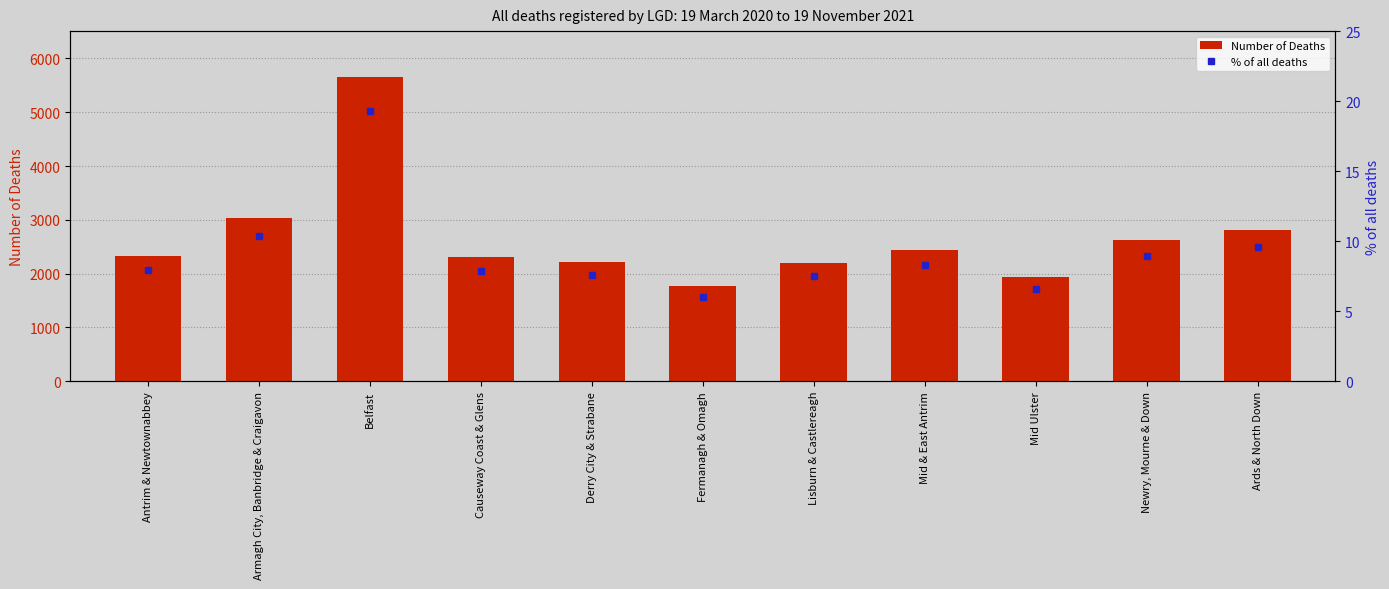

What is the sum of the Number of Deaths values at Armagh City, Banbridge & Craigavon and Derry City & Strabane?

5258